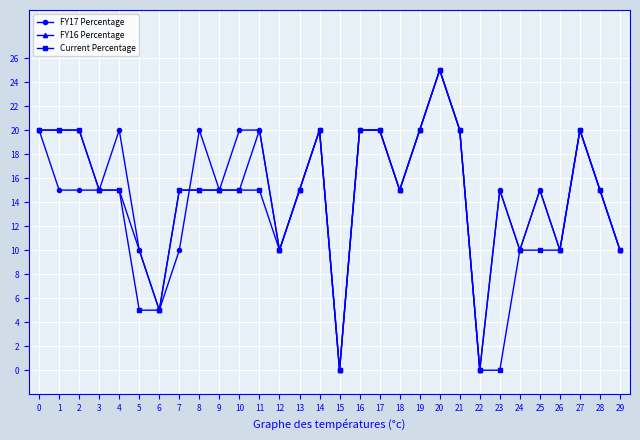

Reading left to right, list all the values displayed in this chart.

FY17 Percentage: 20	15	15	15	20	10	5	10	20	15	20	20	10	15	20	0	20	20	15	20	25	20	0	15	10	15	10	20	15	10
FY16 Percentage: 20	20	20	15	15	10	5	15	15	15	15	20	10	15	20	0	20	20	15	20	25	20	0	15	10	15	10	20	15	10
Current Percentage: 20	20	20	15	15	5	5	15	15	15	15	15	10	15	20	0	20	20	15	20	25	20	0	0	10	10	10	20	15	10